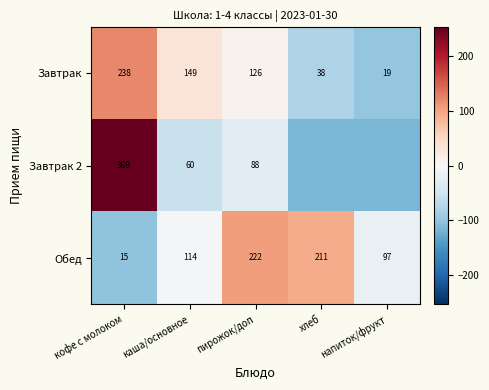

Count the number of data series in this chart.

3